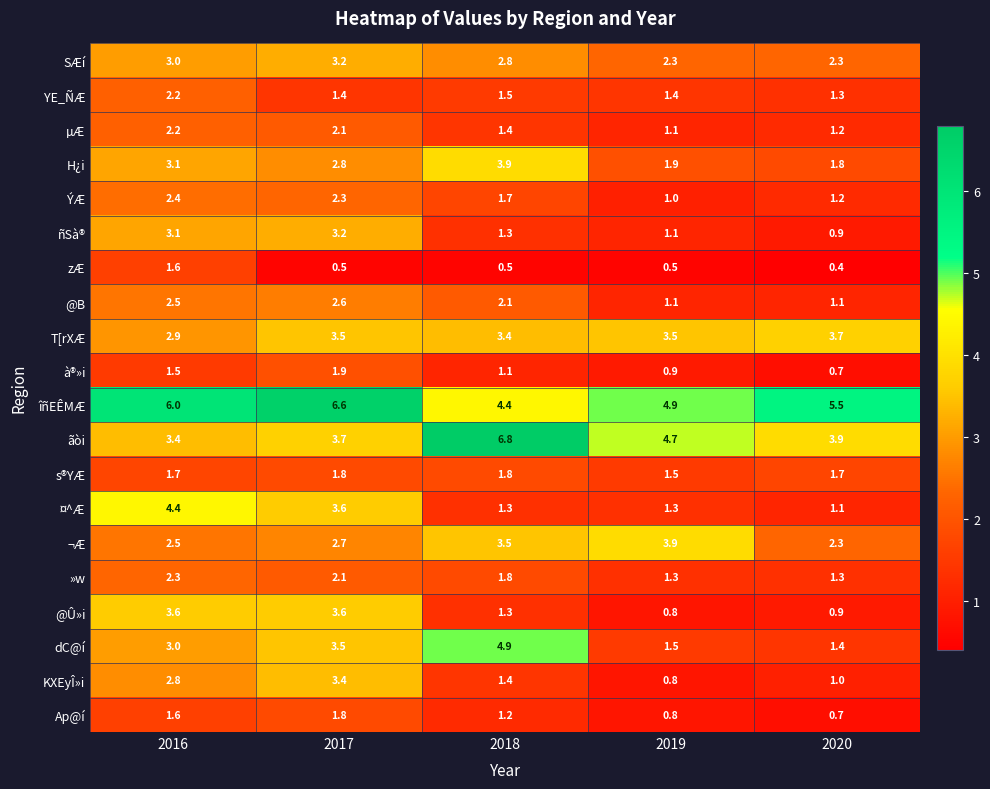

List the labels in order of îñEÊMÆ value, smallest first.

2018, 2019, 2020, 2016, 2017